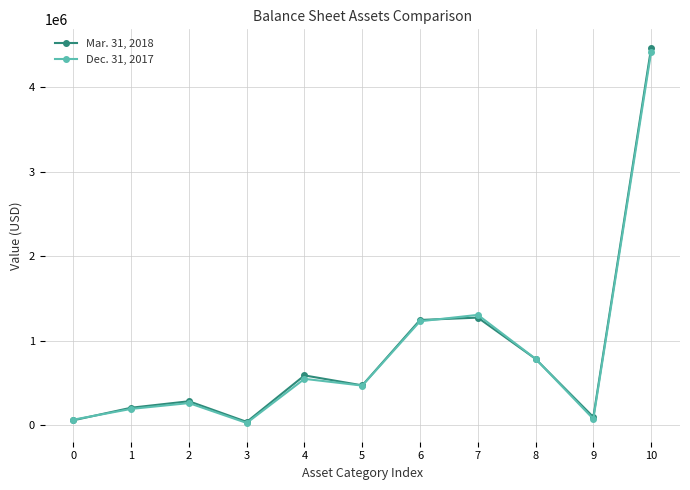

What is the sum of all Mar. 31, 2018 values?

9514997